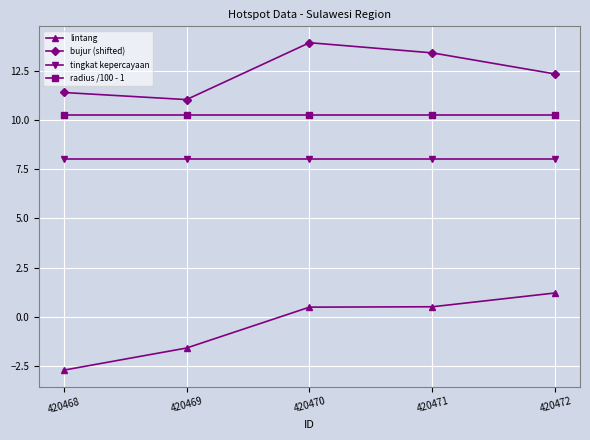

Which label corresponds to the largest value in the chart?

420470